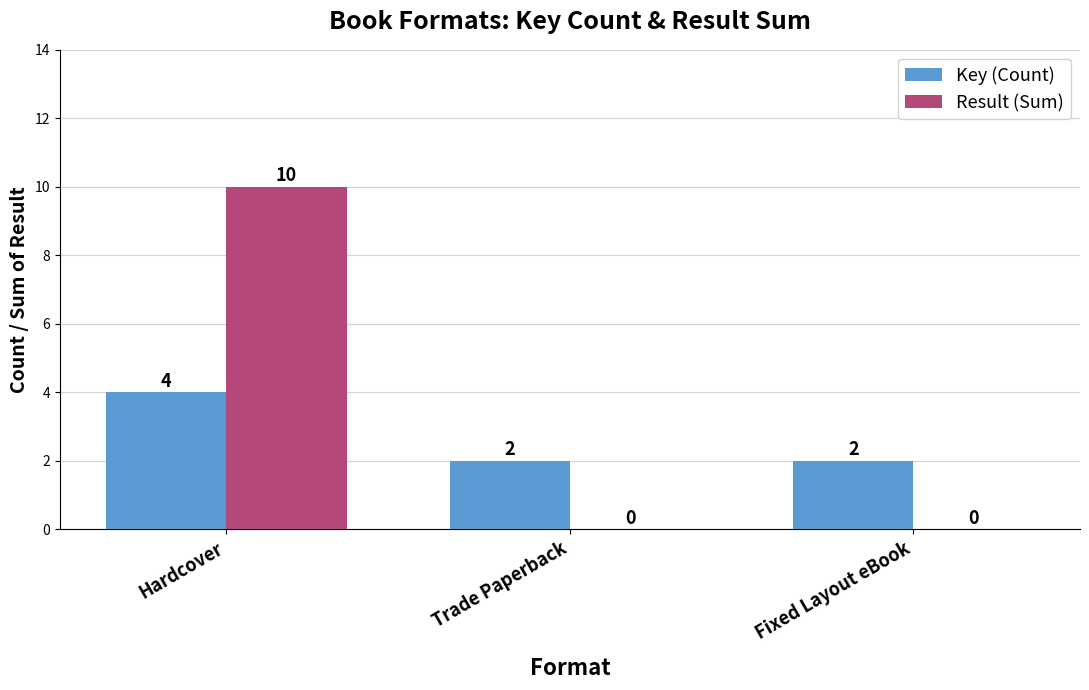

The Key (Count) series shows 2 at Fixed Layout eBook. True or false?

True